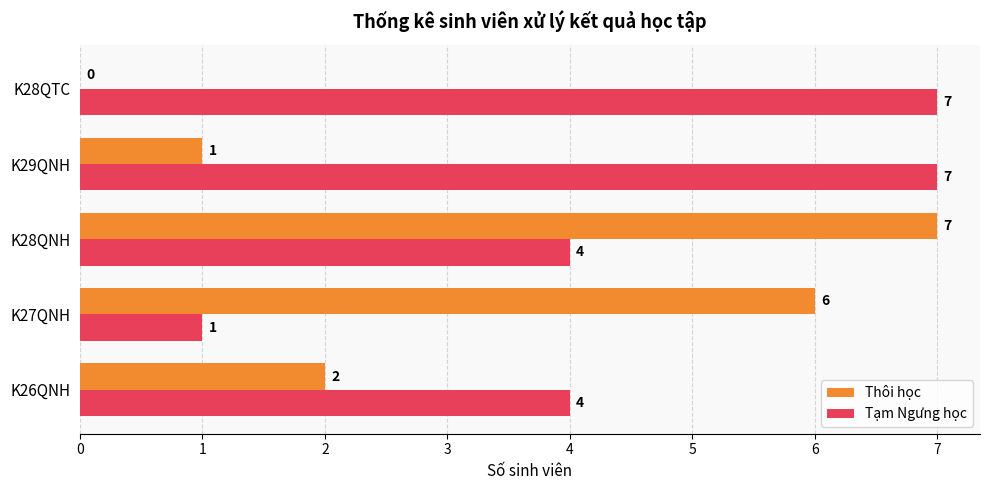

Is it true that Thôi học equals 7 at K28QNH?

True